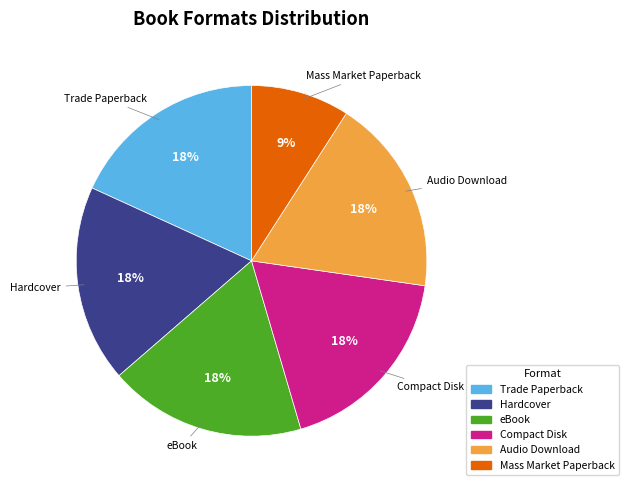

Between Trade Paperback and Mass Market Paperback, which is larger?

Trade Paperback